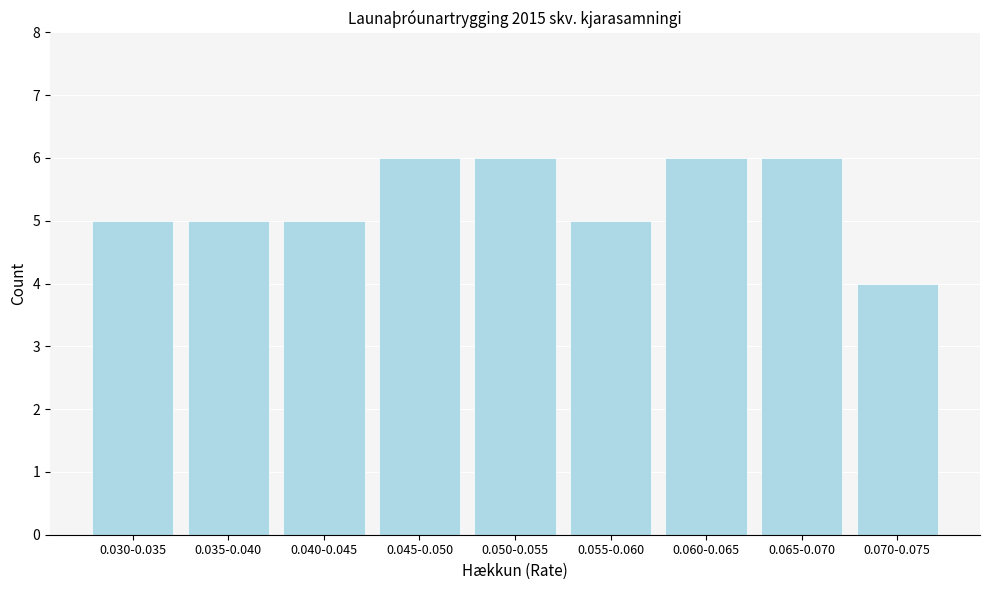

Reading left to right, extract all data points from this chart.

5	5	5	6	6	5	6	6	4